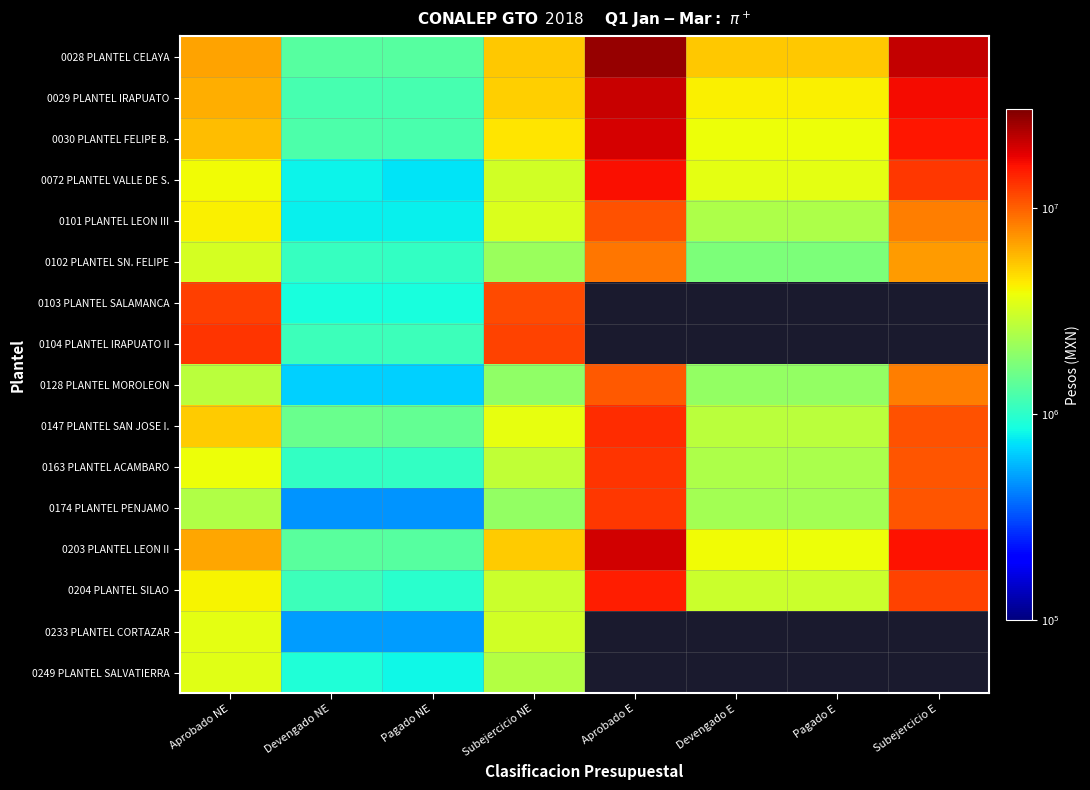

The value of 0104 PLANTEL IRAPUATO II at Aprobado NE is 4829737.5. True or false?

False